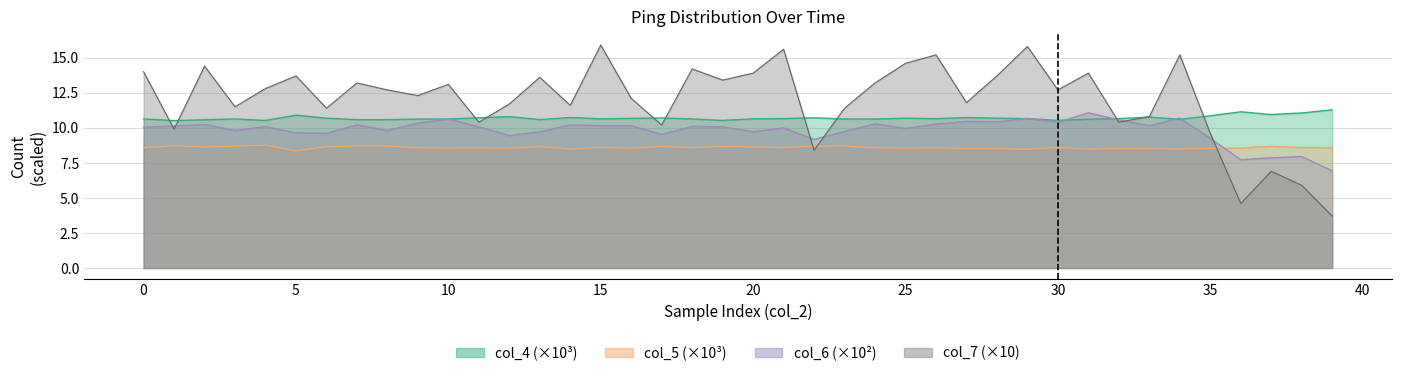

At which label is col_7 closest to 9?

23